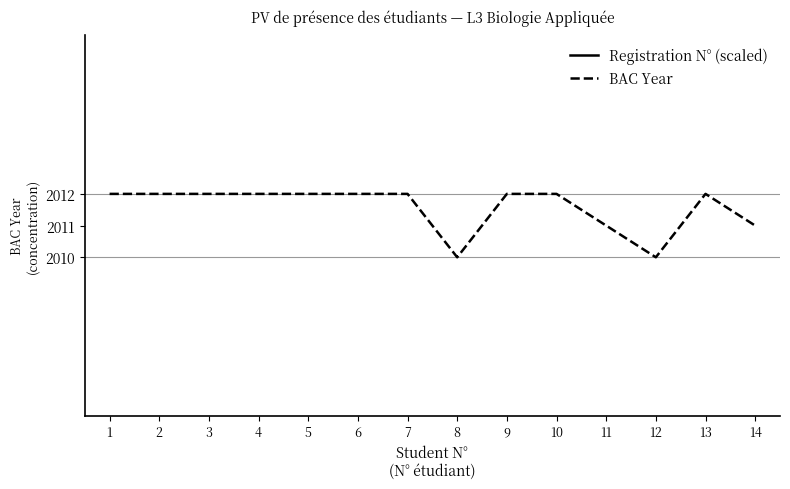

The value of BAC Year at 5 is 2012.0. True or false?

True